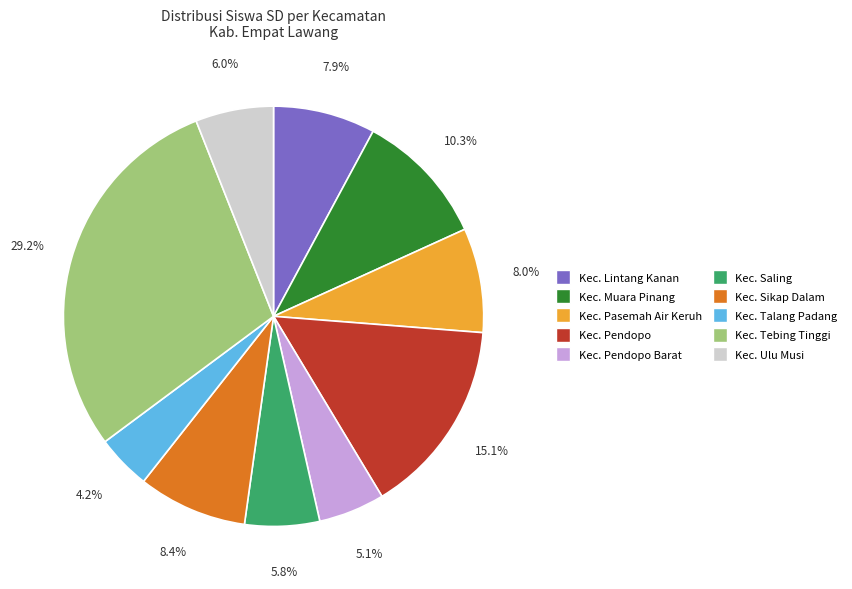

Is there any slice that represents more than half of the pie?

No